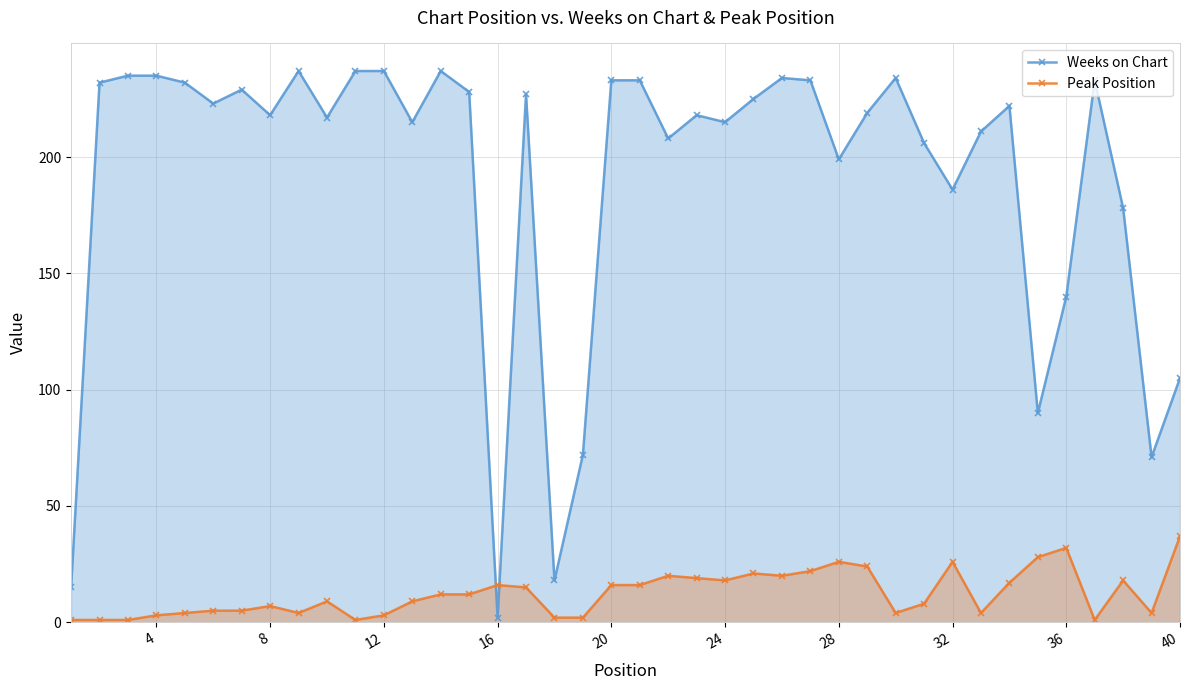

What is the total value across all series at 20?

249